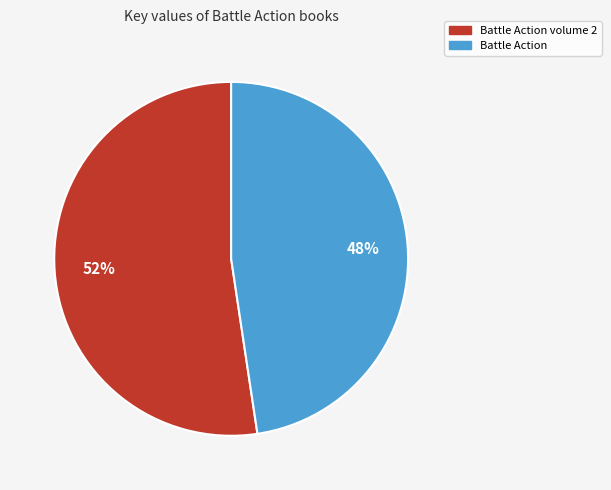

How many segments does this pie chart have?

2